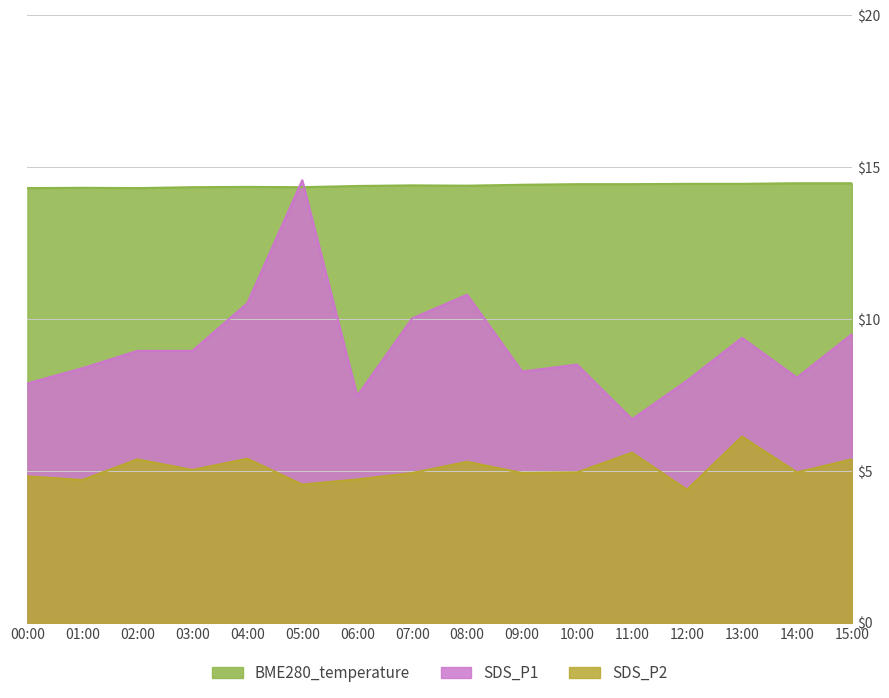

What is the maximum value for SDS_P2?

6.1